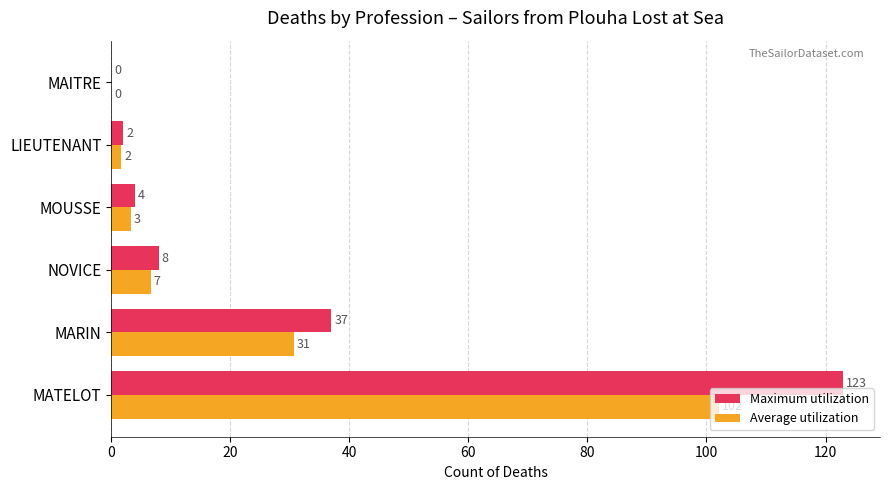

Which series changed the most between MATELOT and LIEUTENANT?

Maximum utilization